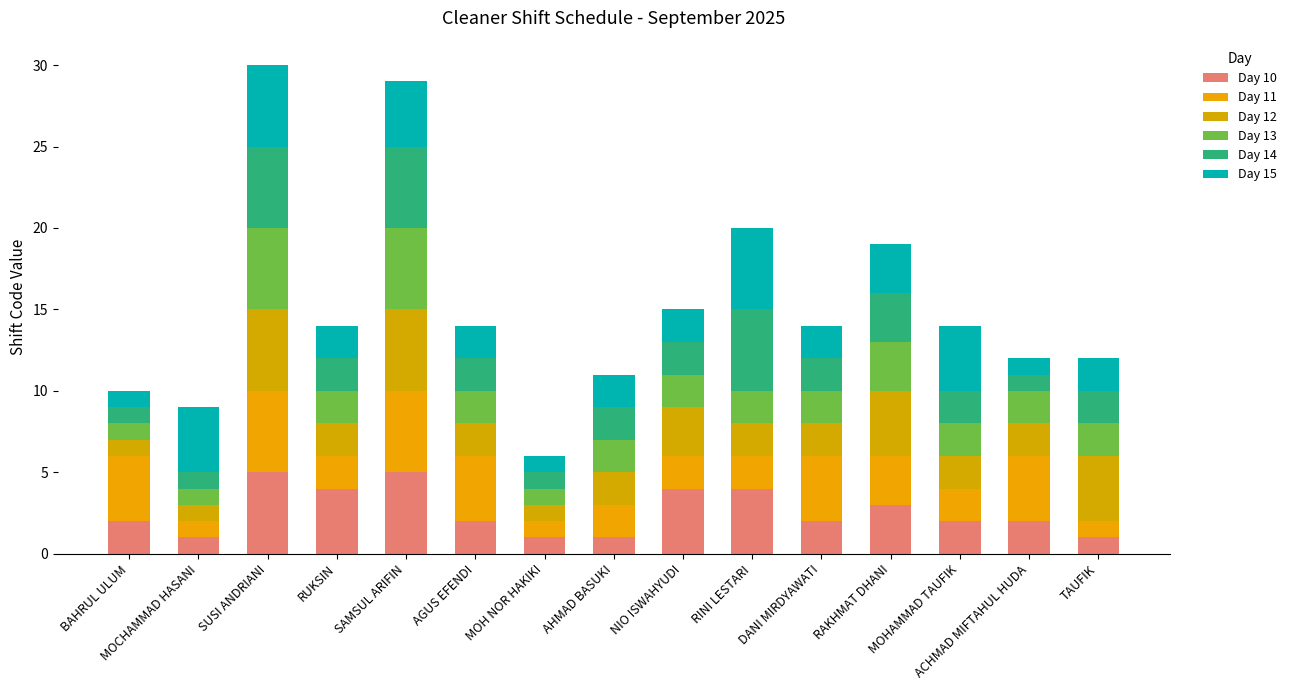

How many categories are shown in the chart?

15